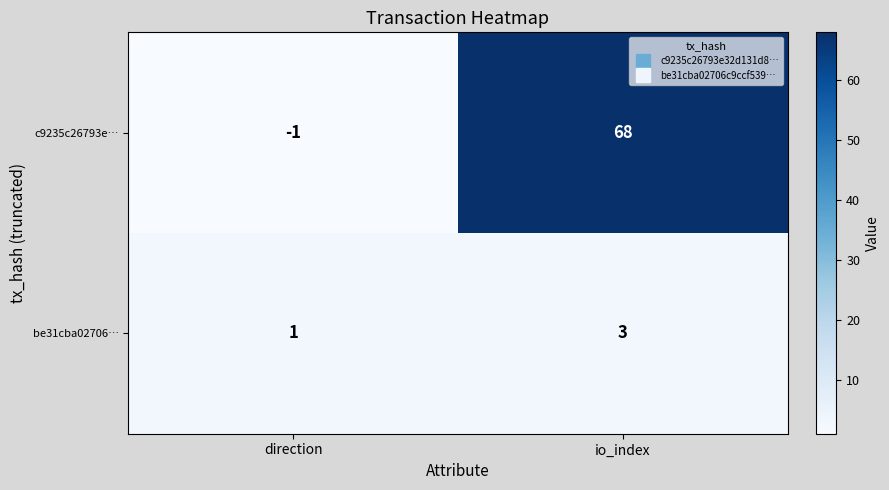

What is the greatest value displayed?

68